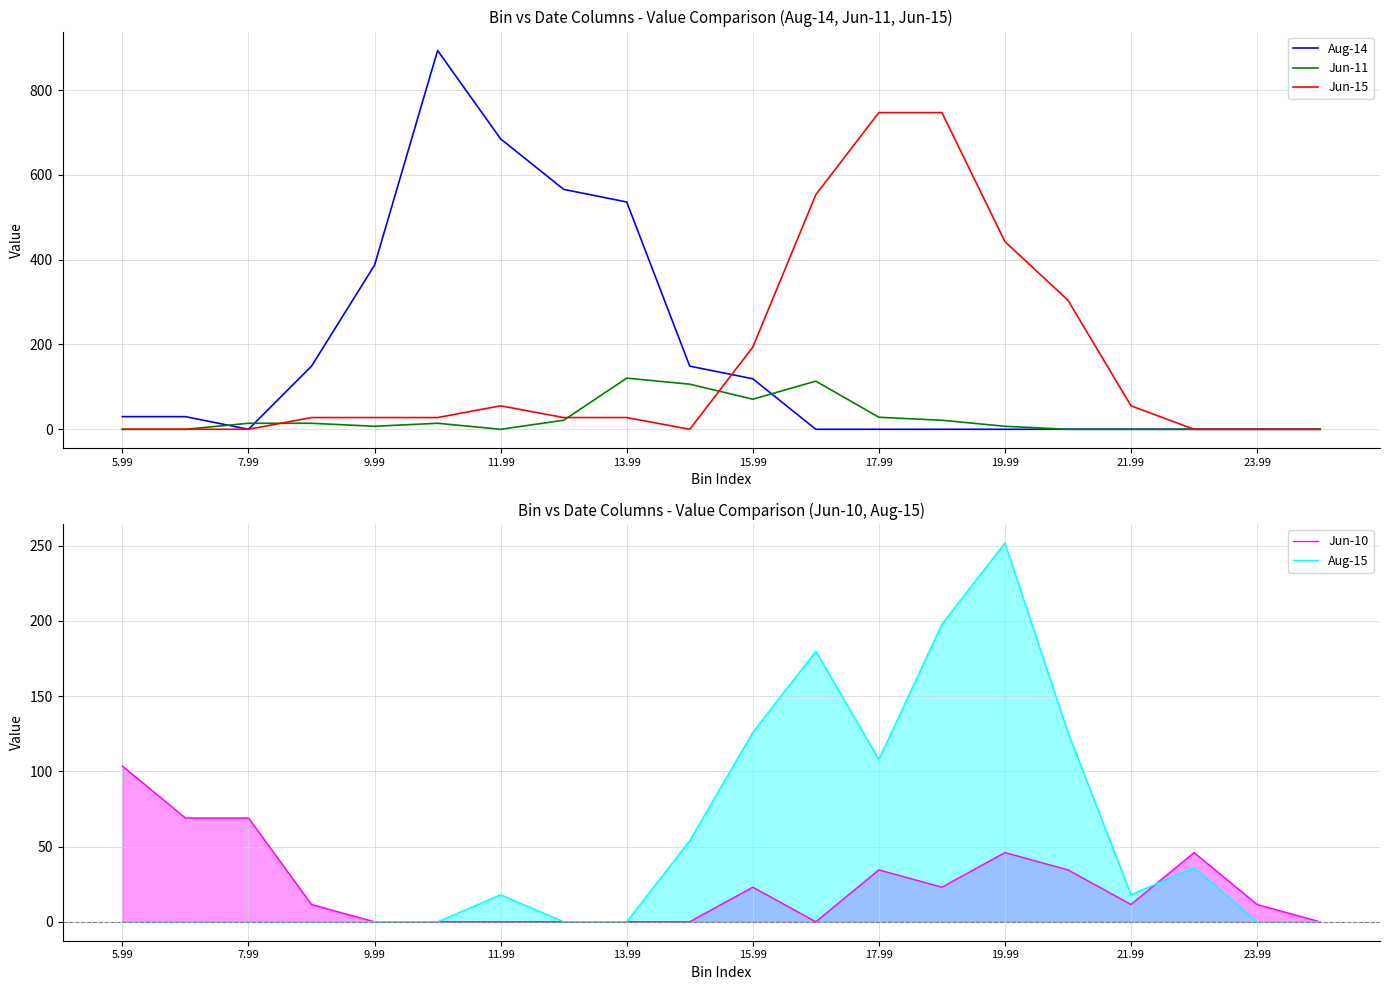

Is it true that Jun-10 equals 0.0 at 9.99?

True